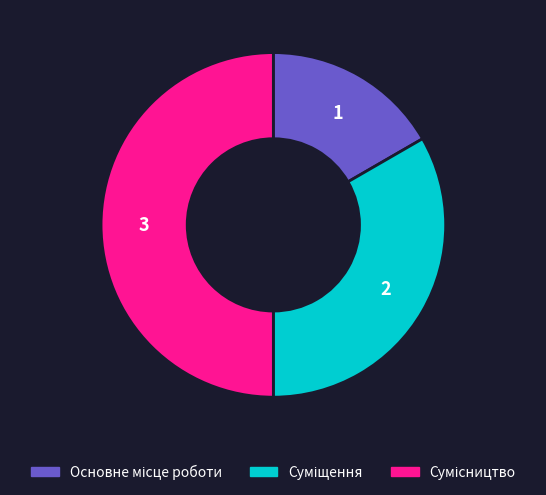

To the nearest percent, what portion does Суміщення represent?

33%